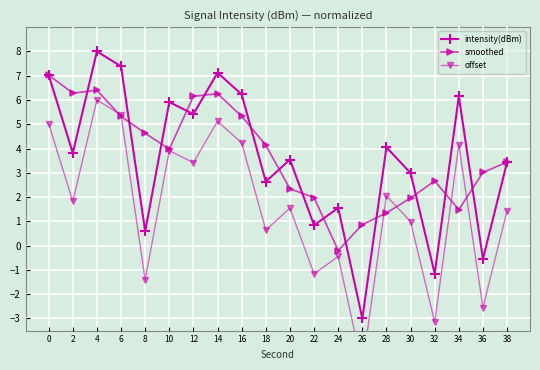

Where is offset nearest to the value 0?

24